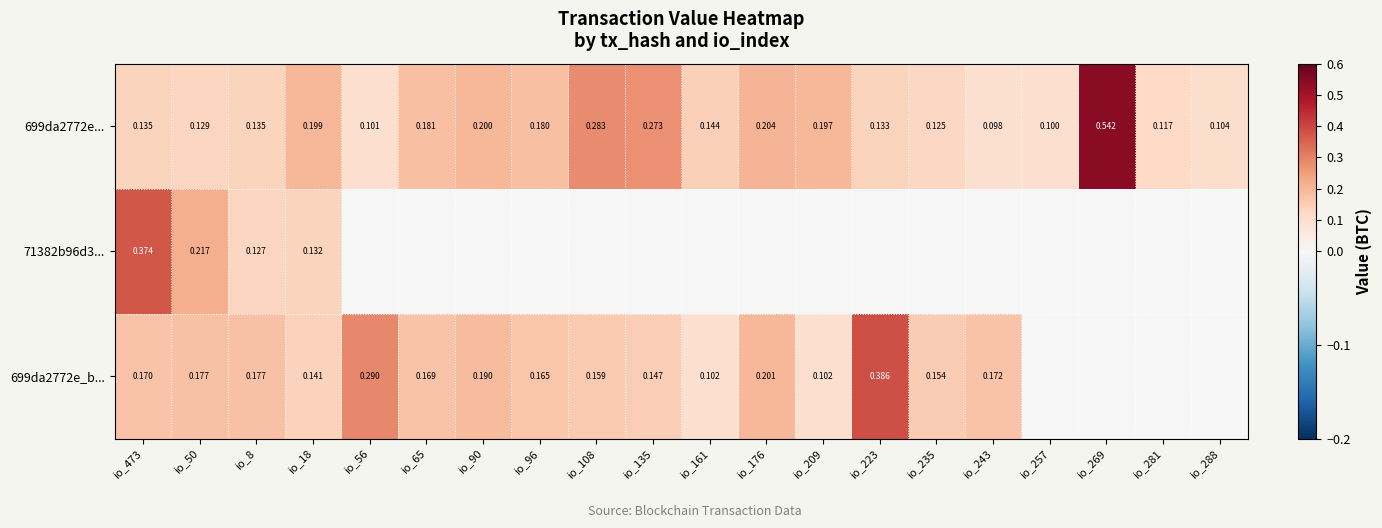

Is the value of 71382b96d3... at io_50 greater than the value of 699da2772e_b... at io_135?

Yes